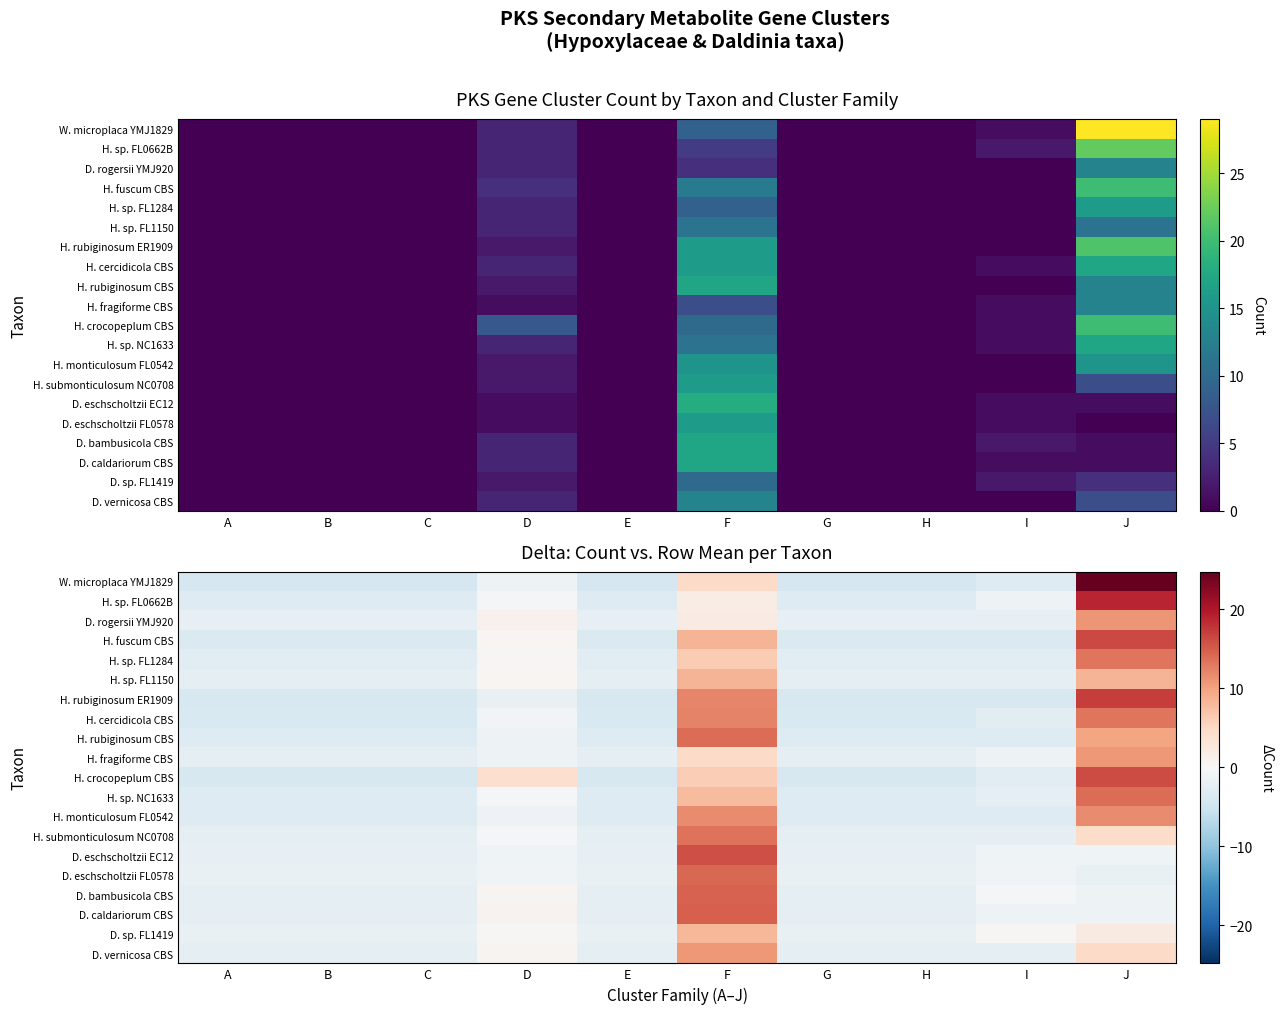

Which series changed the most between E and G?

W. microplaca YMJ1829